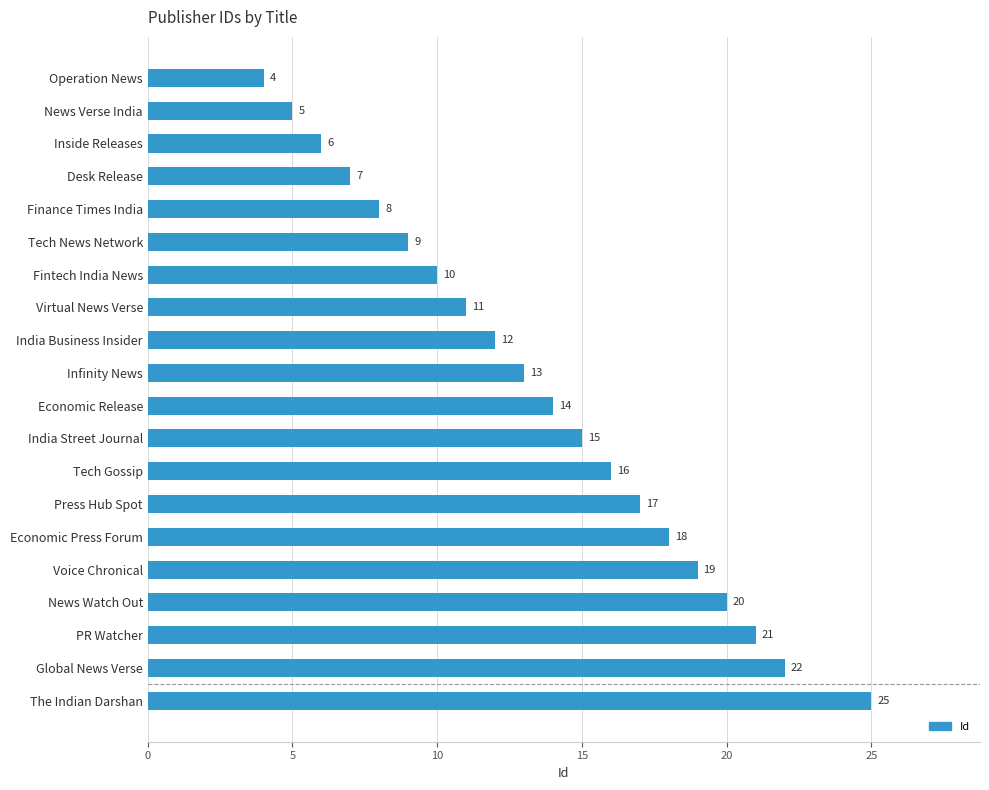

At which label is the value closest to 14?

Economic Release